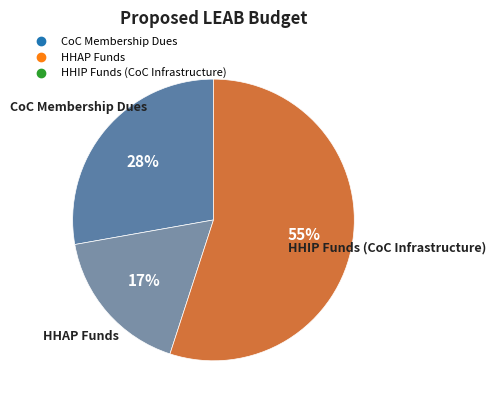

How many slices are in this pie chart?

3